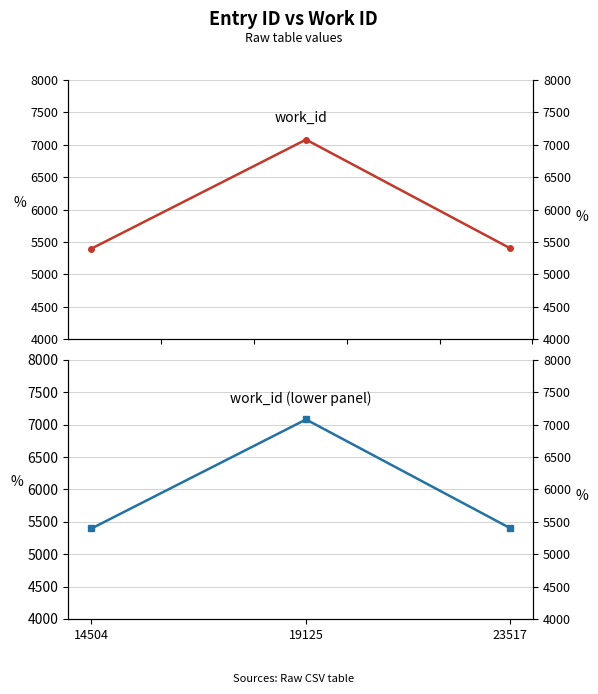

Which series changed the most between 14504 and 19125?

work_id